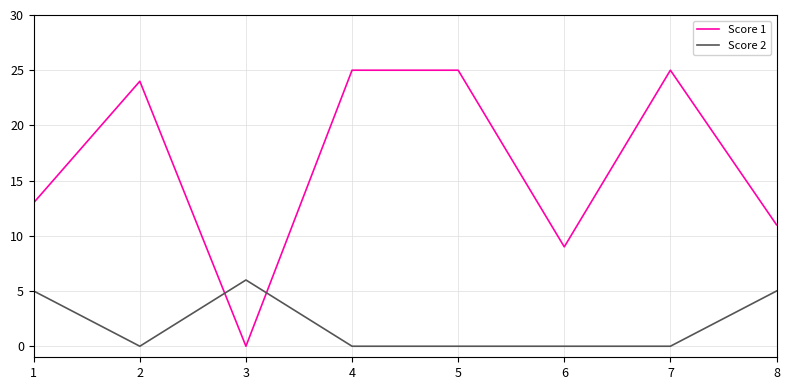

Rank the series at 3 from highest to lowest value.

Score 2, Score 1